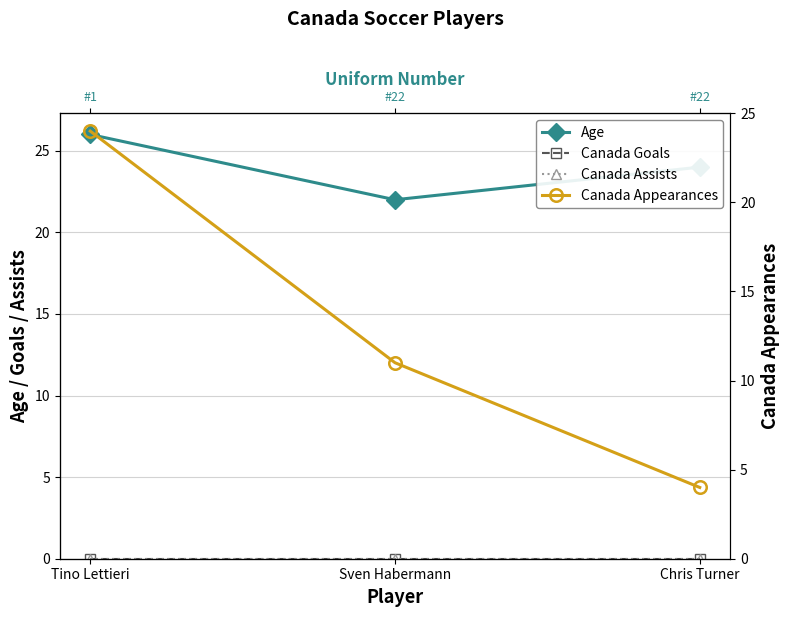

At Tino Lettieri, list the series in order from largest to smallest.

Age, Canada Appearances, Canada Goals, Canada Assists